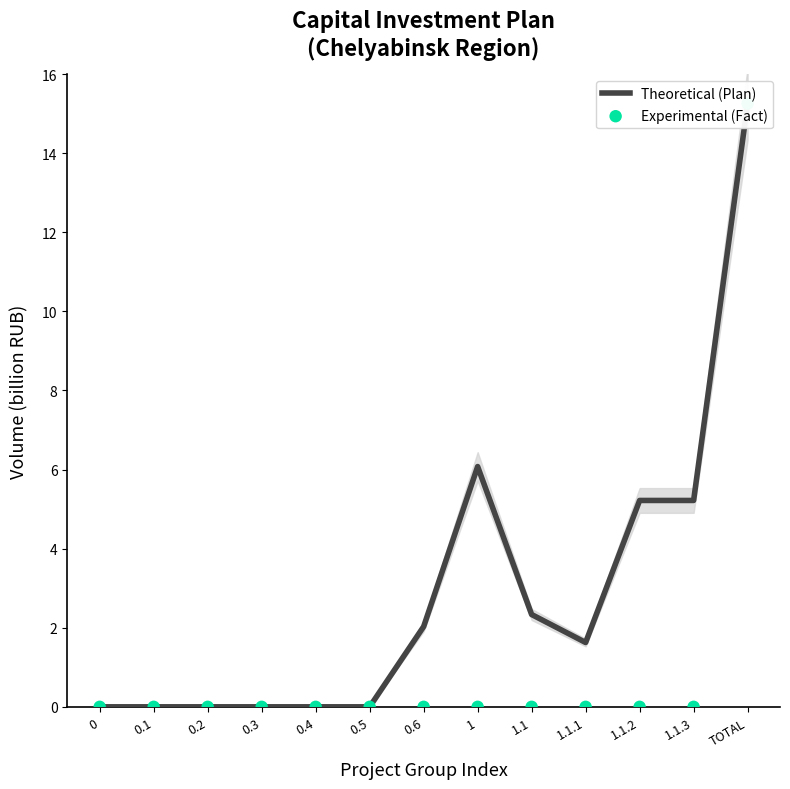

Which series contains the lowest Y value?

Theoretical (Plan)